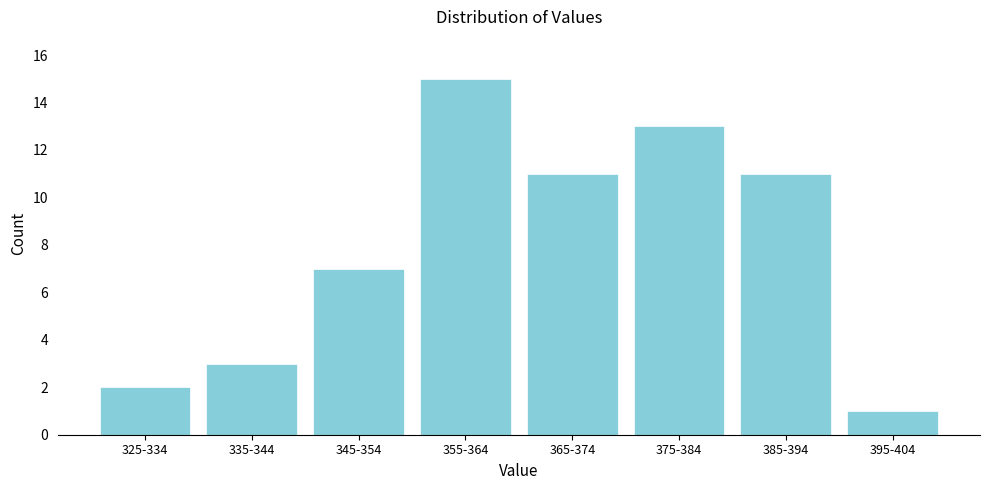

Reading right to left, extract all data points from this chart.

1	11	13	11	15	7	3	2